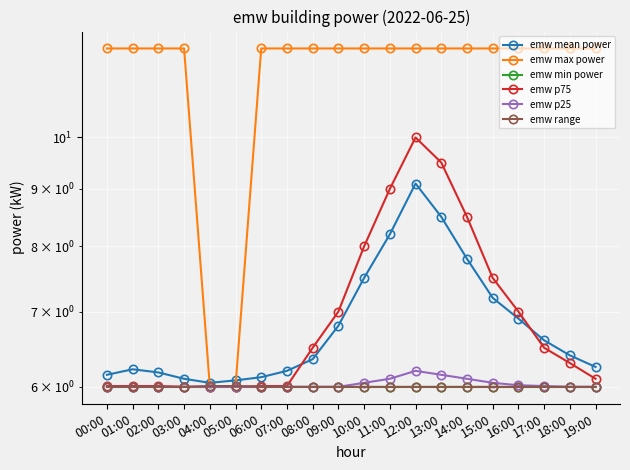

Which series has the largest total across all categories?

emw max power